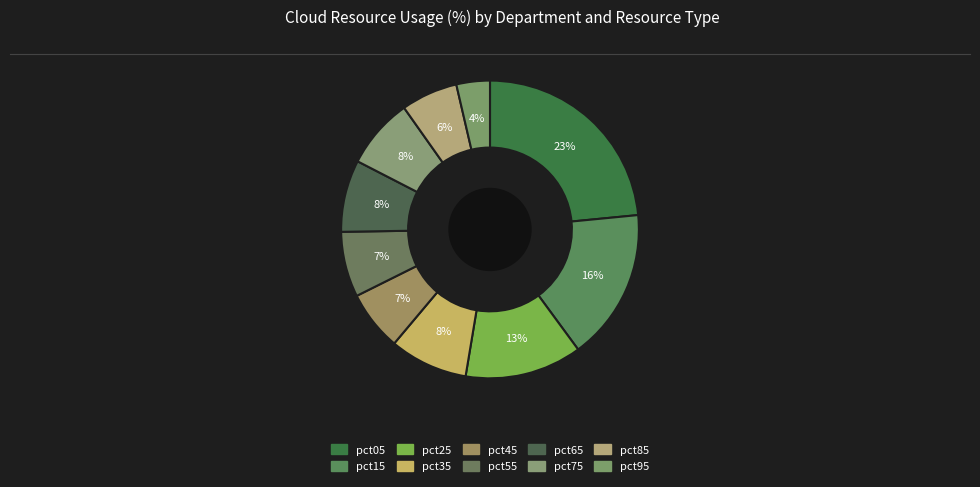

Is there any slice that represents more than half of the pie?

No